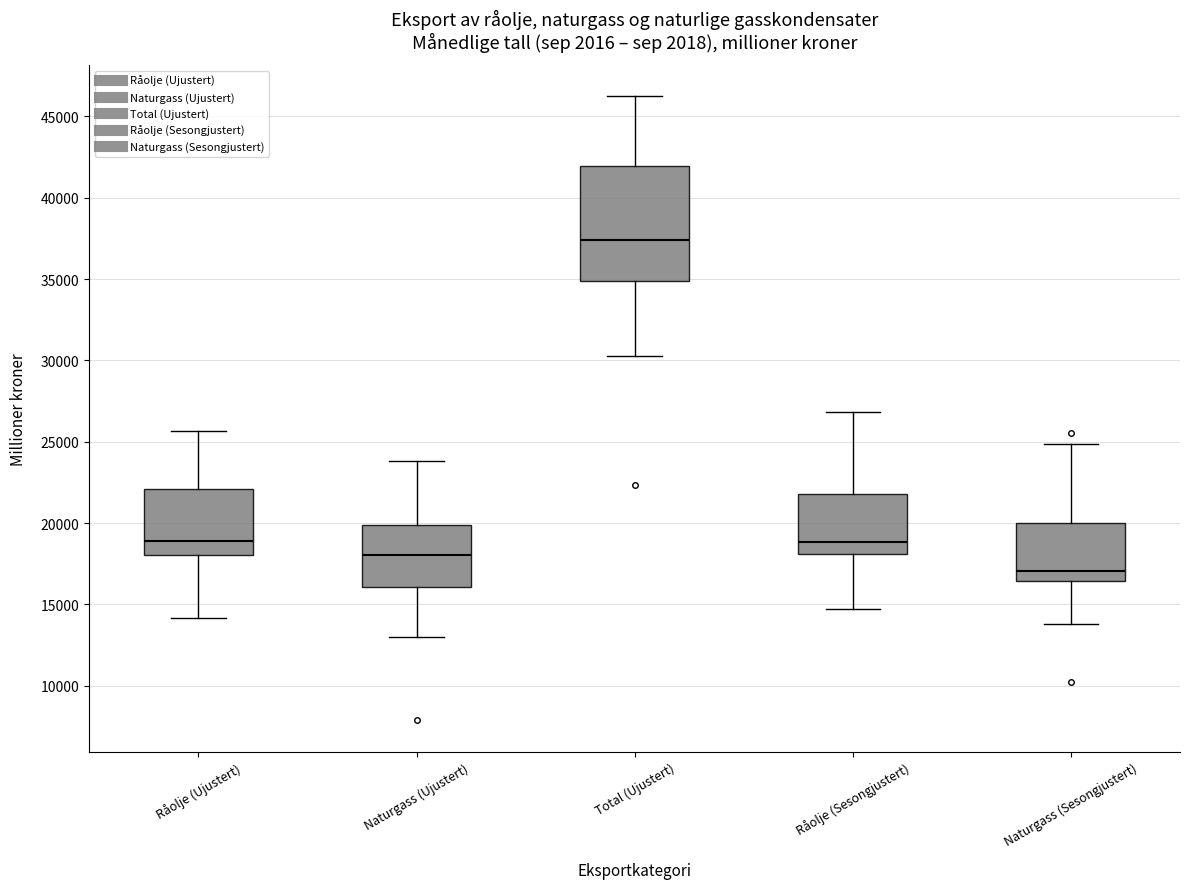

Which box's median line is the lowest?

Naturgass (Sesongjustert)